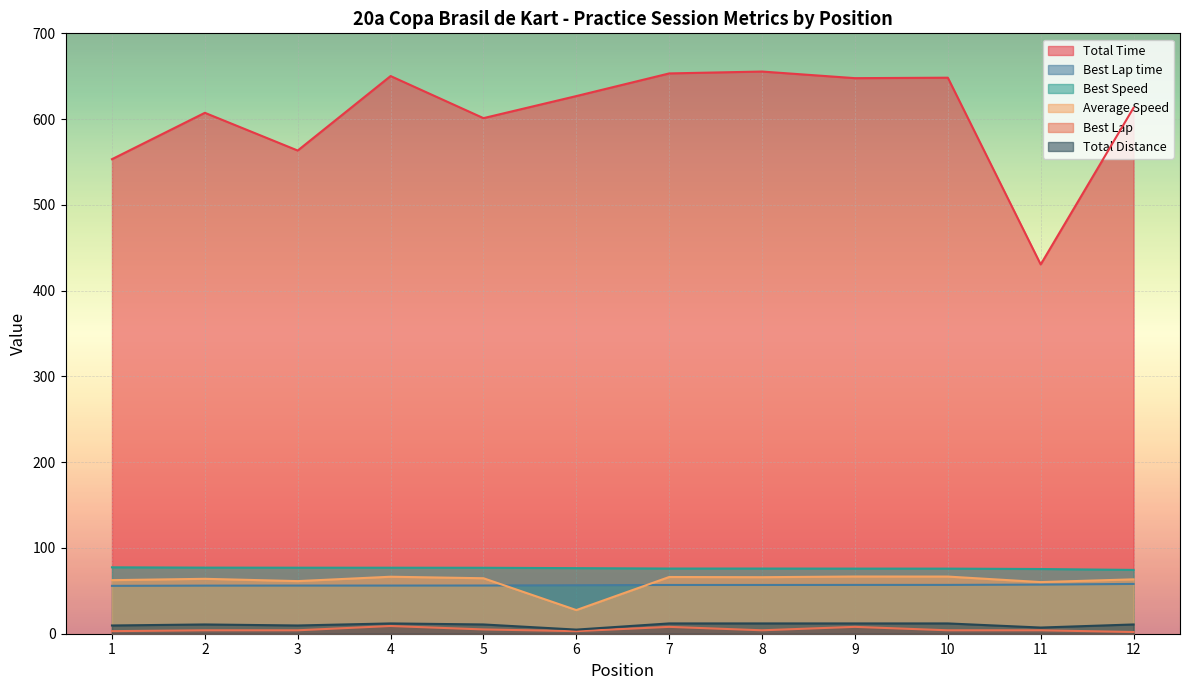

What is the total value across all series at 4?

870.7